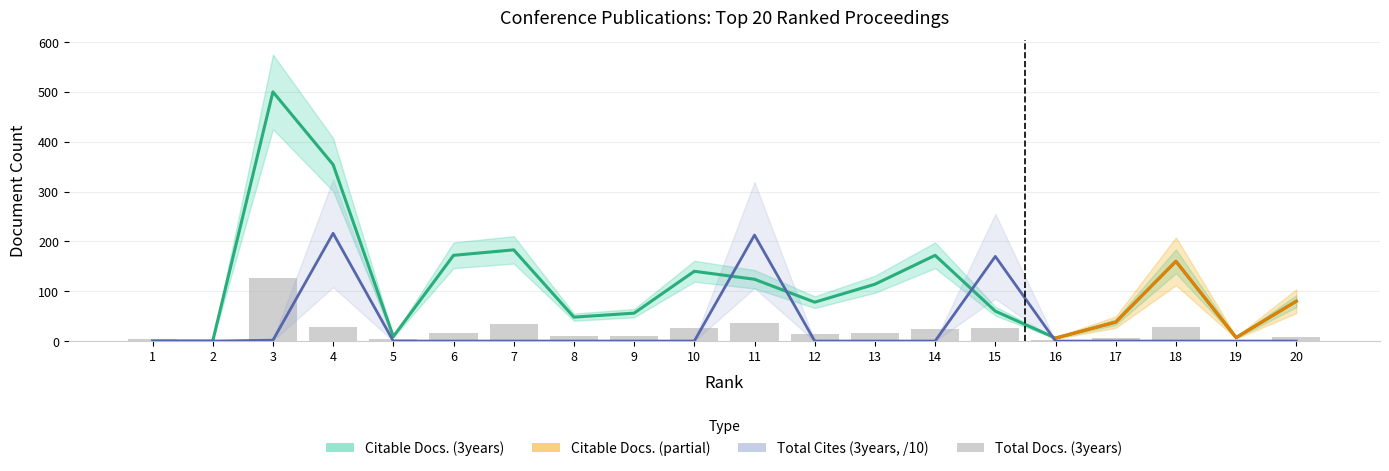

What is the difference between the Total Docs. (3years) values at 11 and 20?

27.0